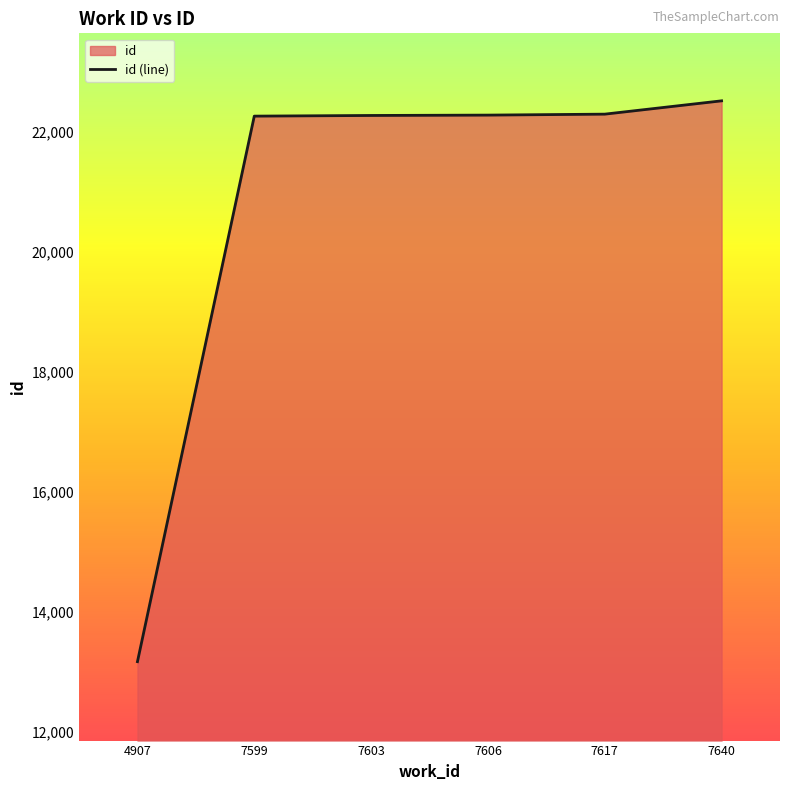

What is the value of the 2nd point from the left?

22260